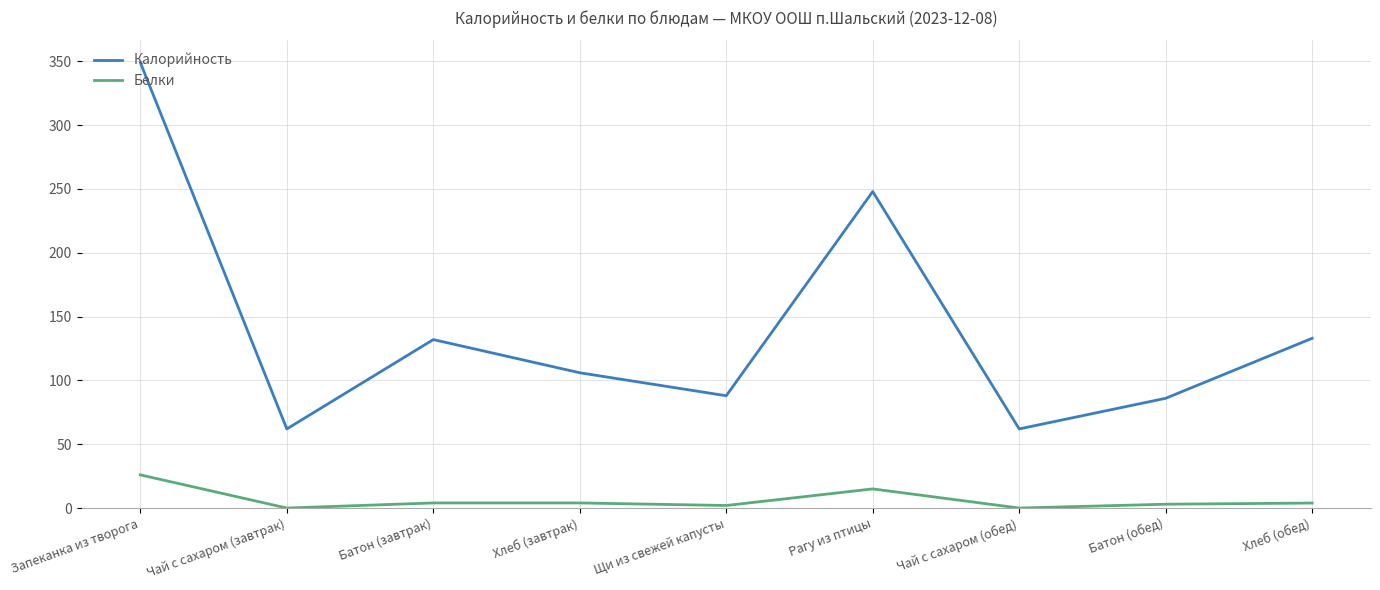

Which series has the largest total across all categories?

Калорийность